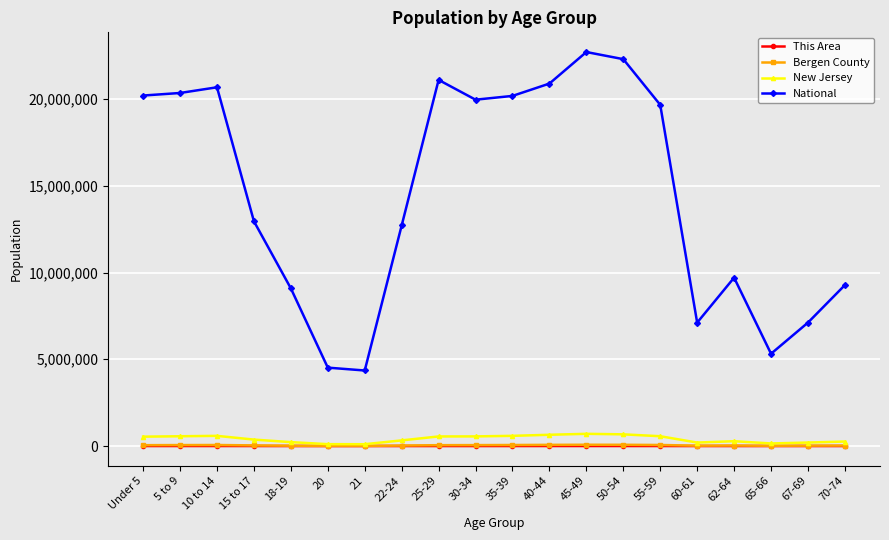

What is the smallest value displayed?

67